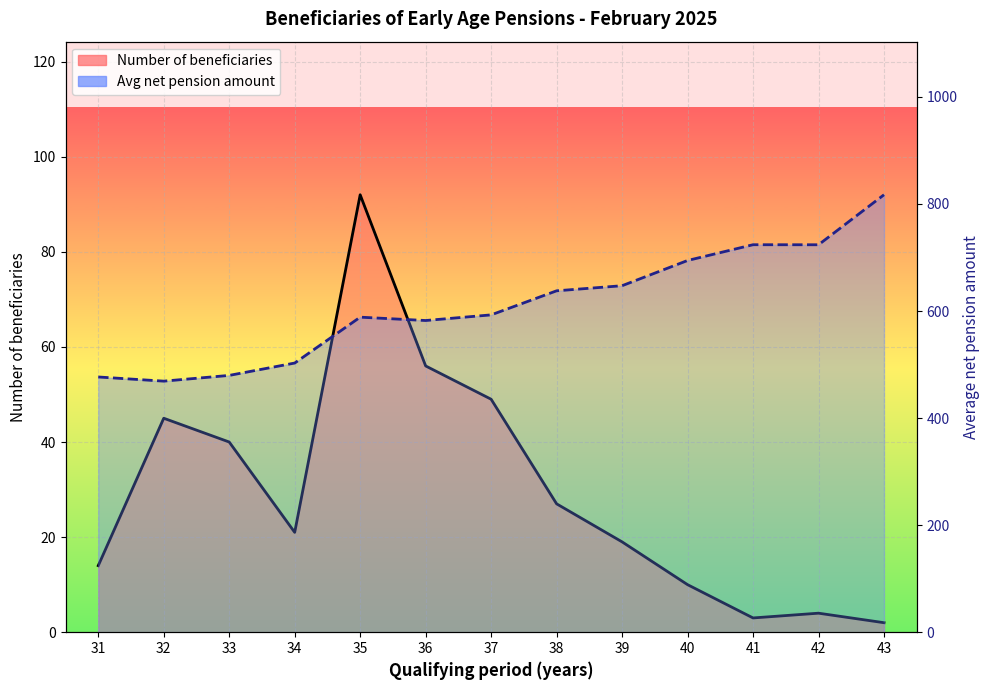

True or false: Number of beneficiaries has a value of 45.0 at 32.

True